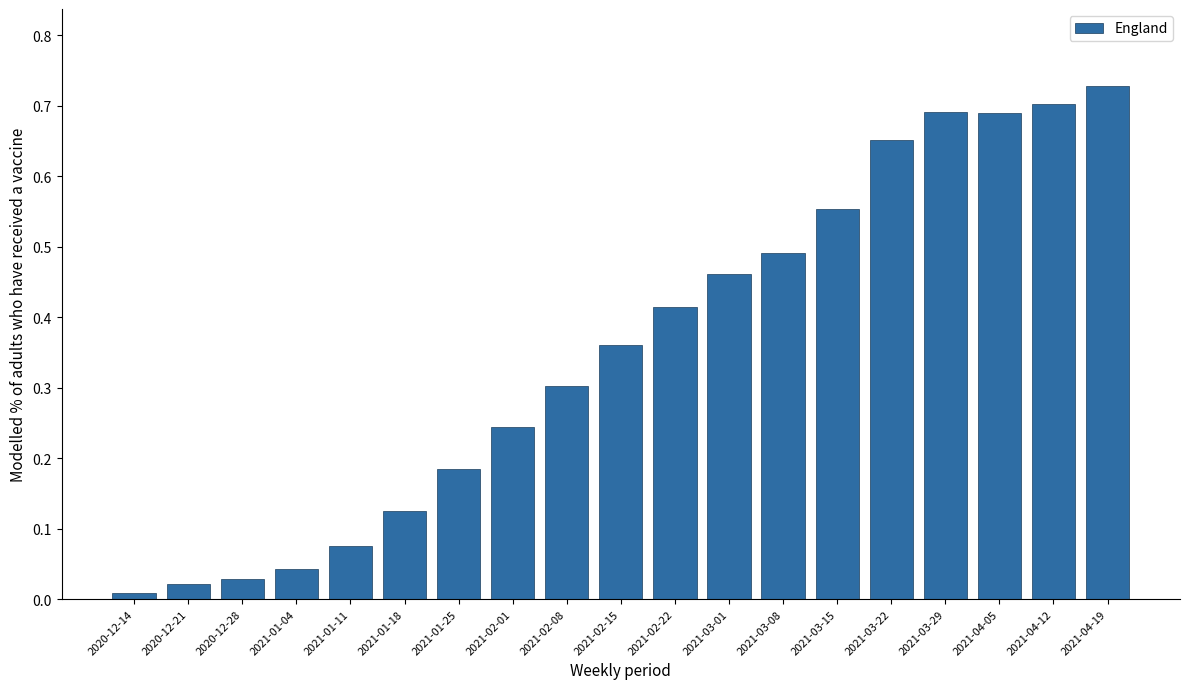

What is the label of the 11th bar from the left?

2021-02-22